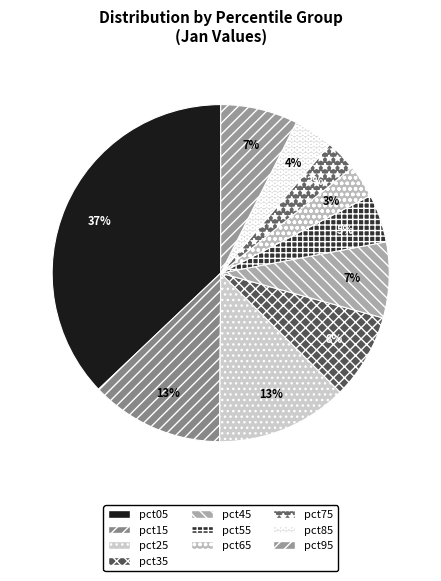

To the nearest percent, what percentage of the pie is pct95?

7%